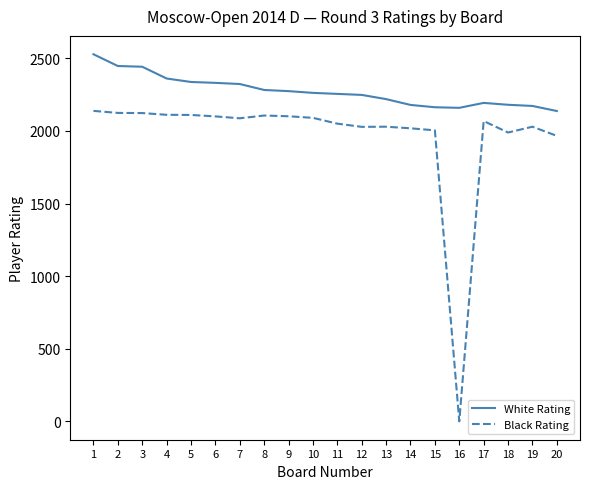

True or false: White Rating and Black Rating intersect in this chart.

False